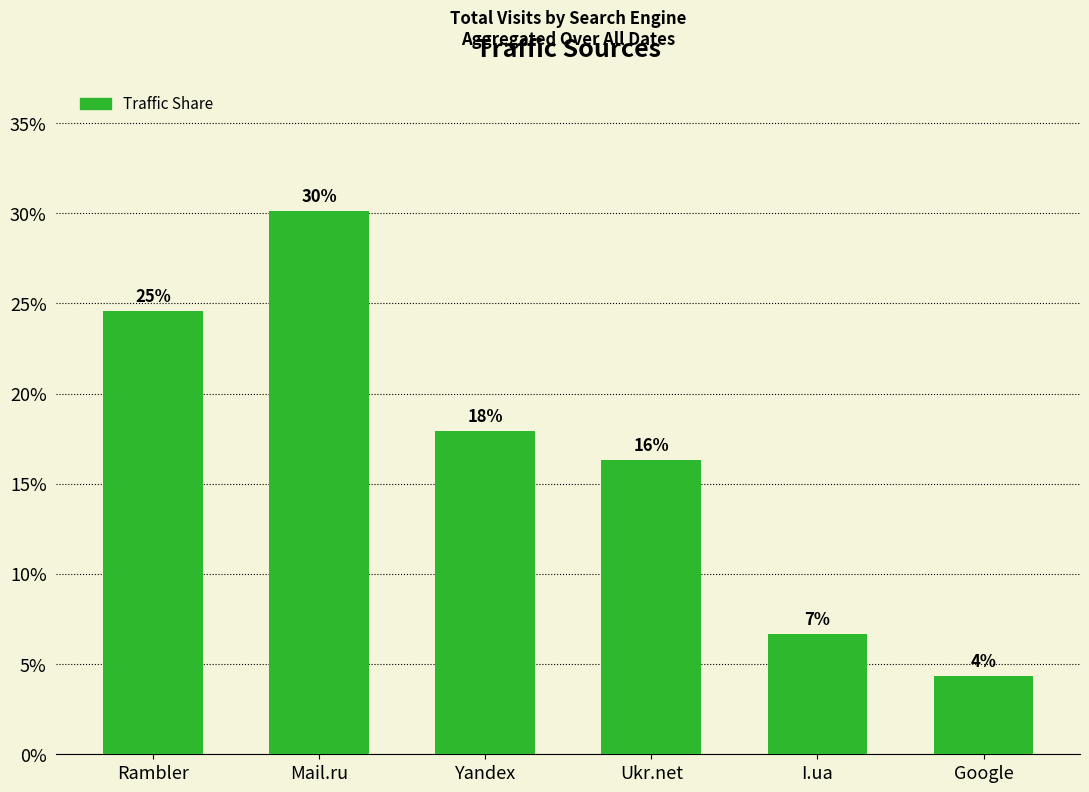

Are the bars grouped side by side (vs. stacked)?

No